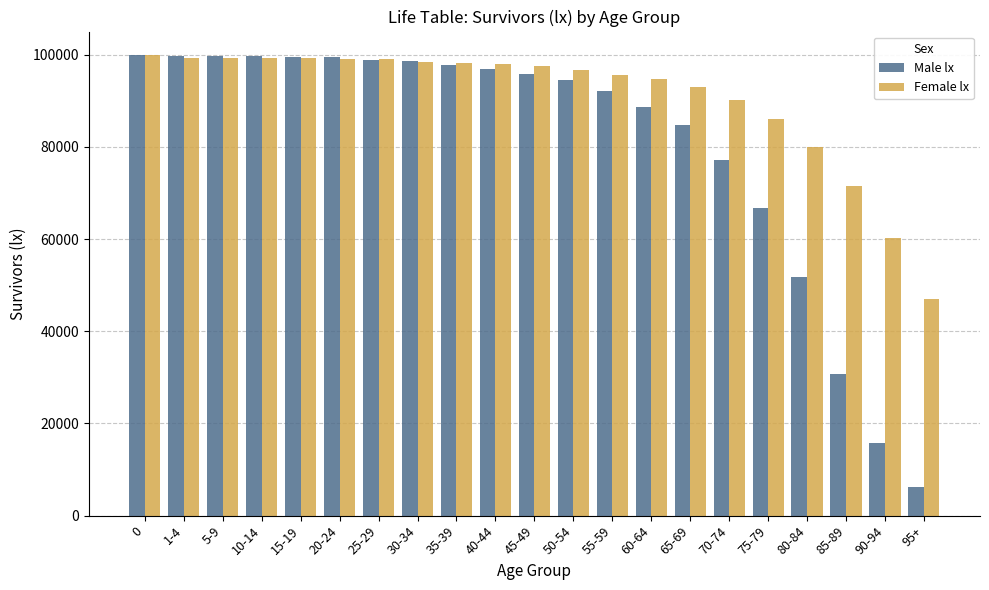

Read the Female lx value at 45-49.

97505